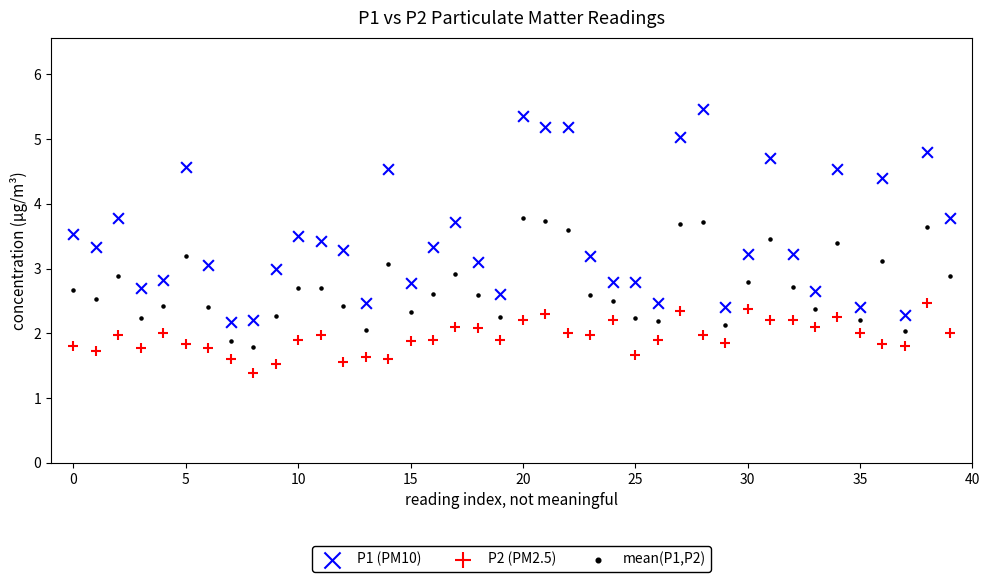

Which series reaches the minimum Y coordinate?

P2 (PM2.5)